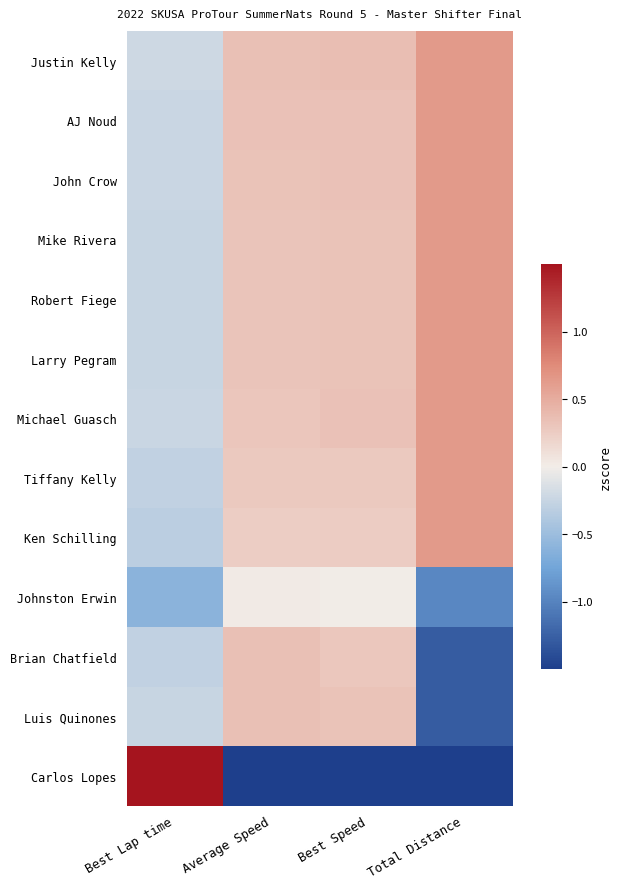

Reading right to left, transcribe all the data shown in this chart.

Justin Kelly: Total Distance=0.6	Best Speed=0.4	Average Speed=0.3	Best Lap time=-0.2
AJ Noud: Total Distance=0.6	Best Speed=0.3	Average Speed=0.3	Best Lap time=-0.2
John Crow: Total Distance=0.6	Best Speed=0.3	Average Speed=0.3	Best Lap time=-0.2
Mike Rivera: Total Distance=0.6	Best Speed=0.3	Average Speed=0.3	Best Lap time=-0.3
Robert Fiege: Total Distance=0.6	Best Speed=0.3	Average Speed=0.3	Best Lap time=-0.2
Larry Pegram: Total Distance=0.6	Best Speed=0.3	Average Speed=0.3	Best Lap time=-0.3
Michael Guasch: Total Distance=0.6	Best Speed=0.3	Average Speed=0.3	Best Lap time=-0.2
Tiffany Kelly: Total Distance=0.6	Best Speed=0.3	Average Speed=0.3	Best Lap time=-0.3
Ken Schilling: Total Distance=0.6	Best Speed=0.3	Average Speed=0.2	Best Lap time=-0.3
Johnston Erwin: Total Distance=-1.0	Best Speed=-0.0	Average Speed=0.0	Best Lap time=-0.6
Brian Chatfield: Total Distance=-1.3	Best Speed=0.3	Average Speed=0.4	Best Lap time=-0.3
Luis Quinones: Total Distance=-1.3	Best Speed=0.3	Average Speed=0.3	Best Lap time=-0.2
Carlos Lopes: Total Distance=-2.2	Best Speed=-3.5	Average Speed=-3.5	Best Lap time=3.4